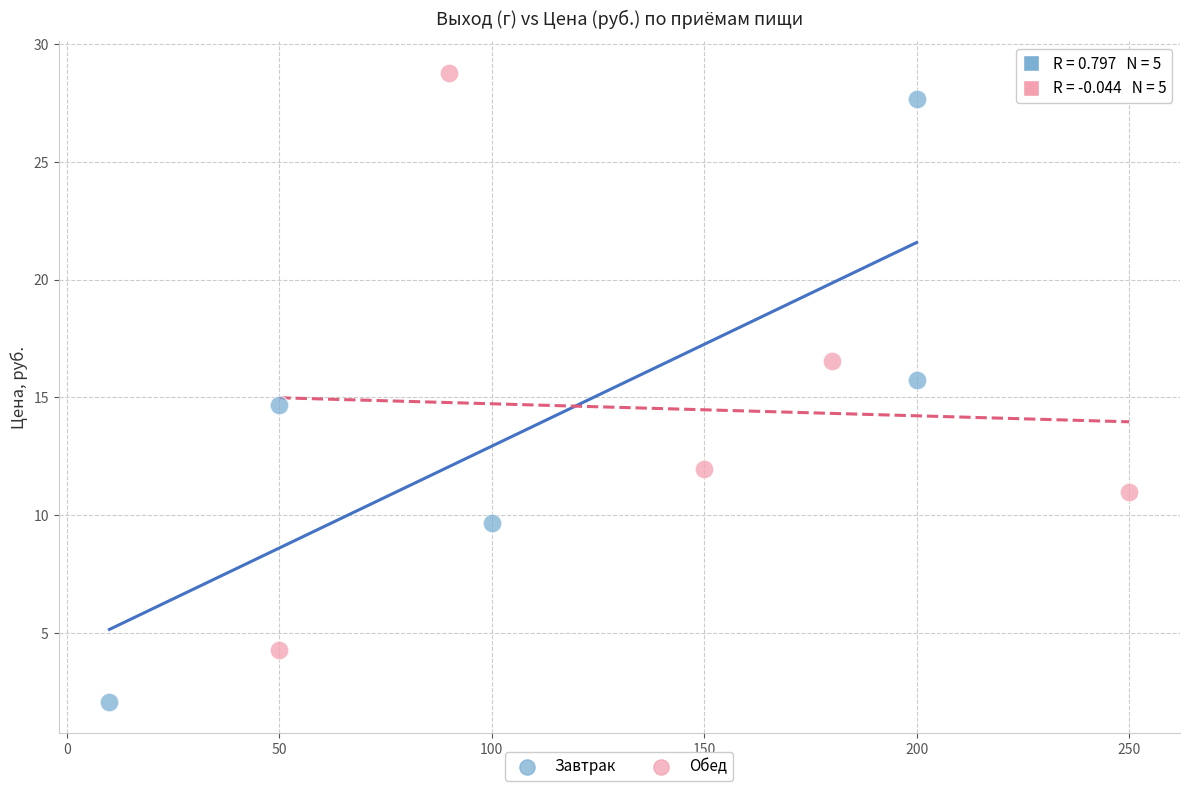

What are all the series names shown in the legend?

Завтрак, Обед